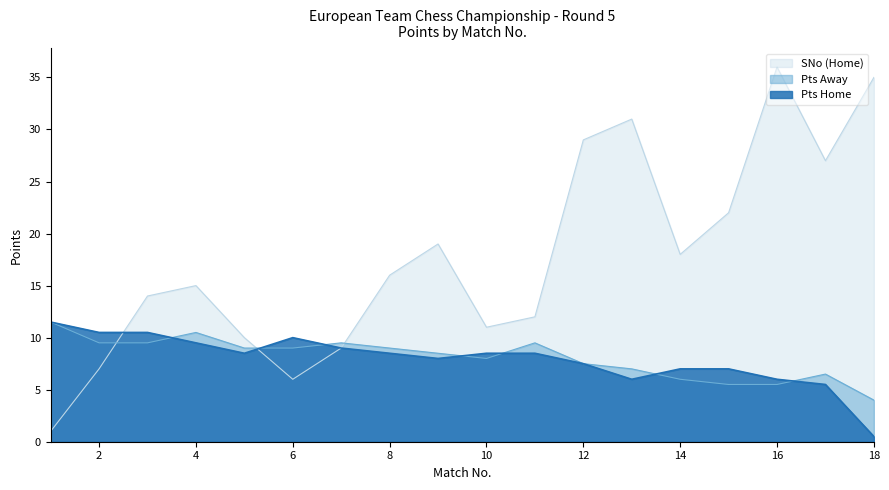

What is the value of the Pts Home point at the 16th from the left?

6.0